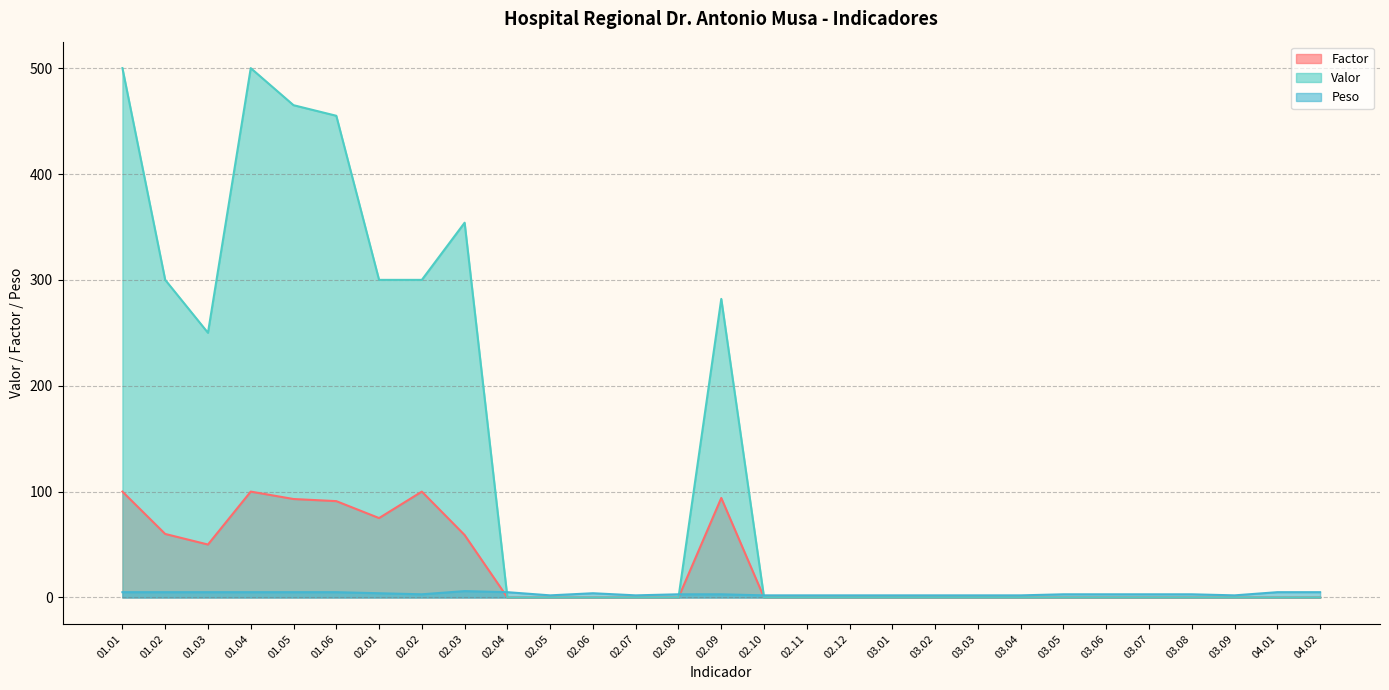

What is the greatest value displayed?

500